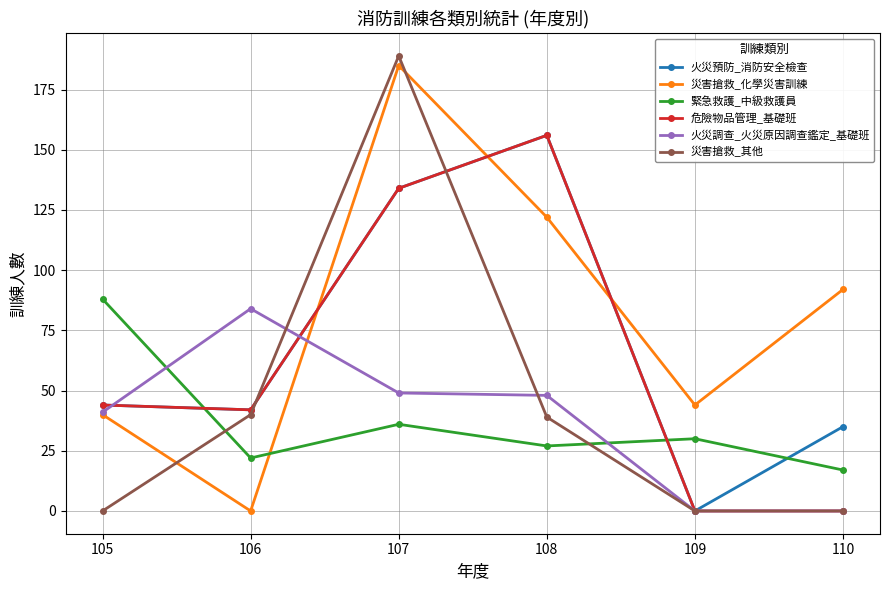

Read the 緊急救護_中級救護員 value at 110, to the nearest 5.

15